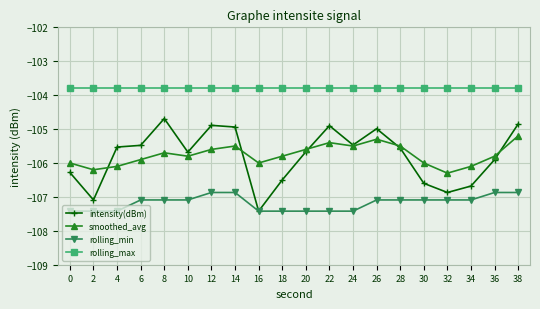

Which series has the largest total across all categories?

rolling_max